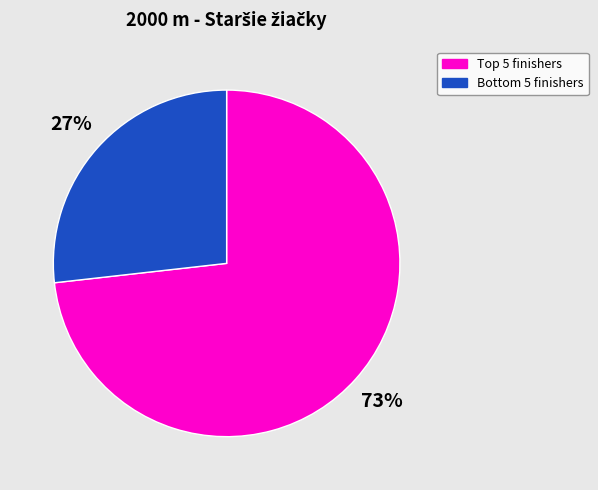

Is there a majority slice in this chart?

Yes